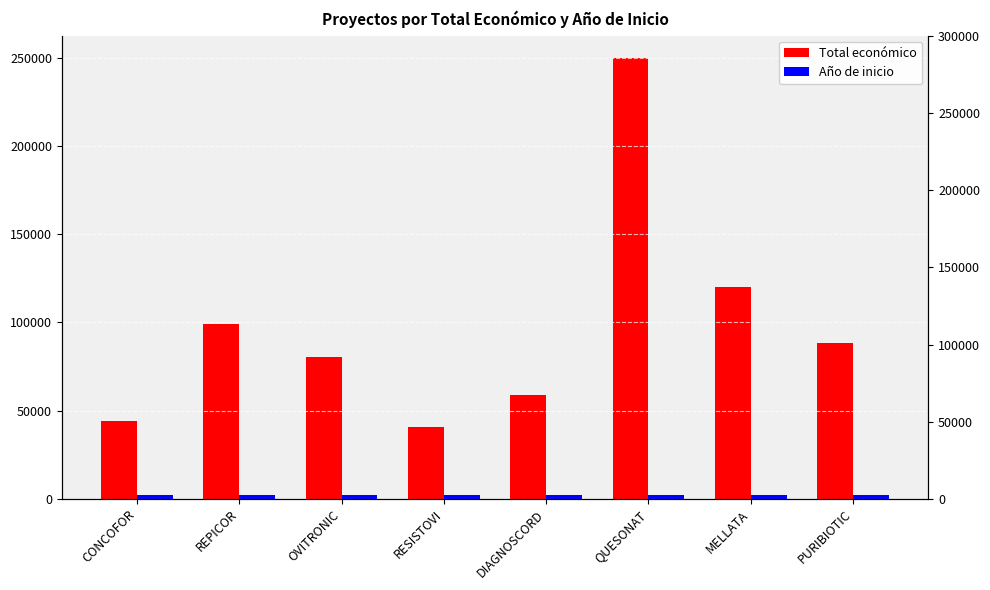

What is the label of the 4th bar from the right?

DIAGNOSCORD